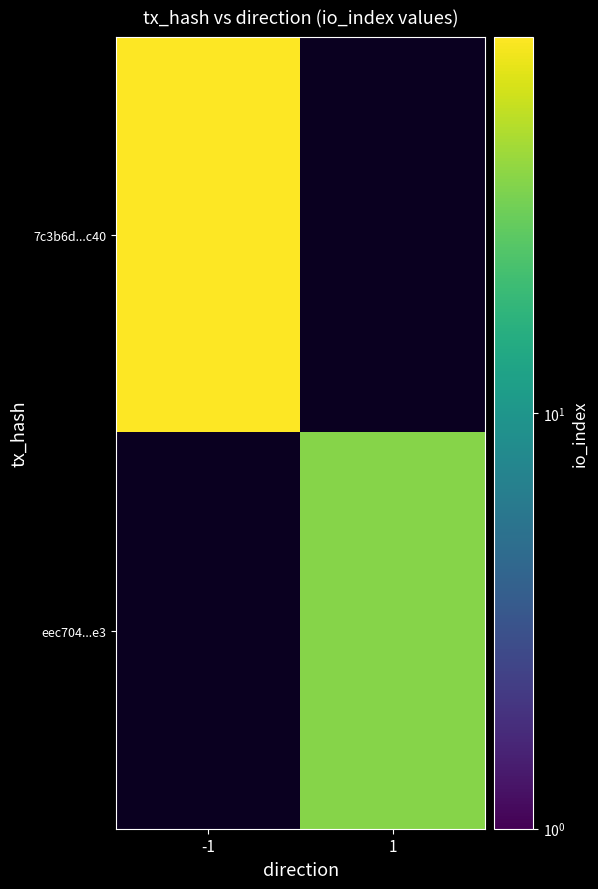

Rank the categories by eec704...e3 value from highest to lowest.

-1, 1